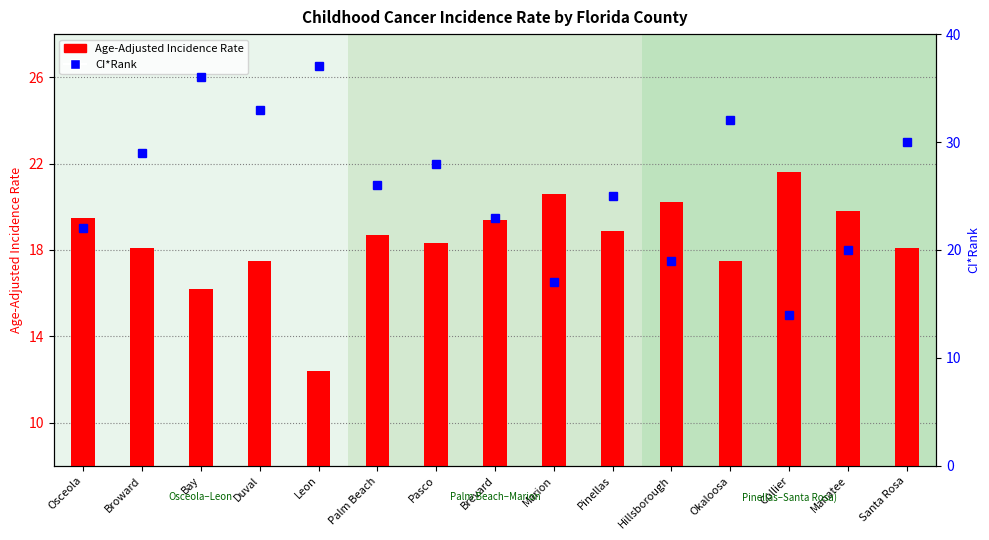

What are all the series names shown in the legend?

Age-Adjusted Incidence Rate, CI*Rank